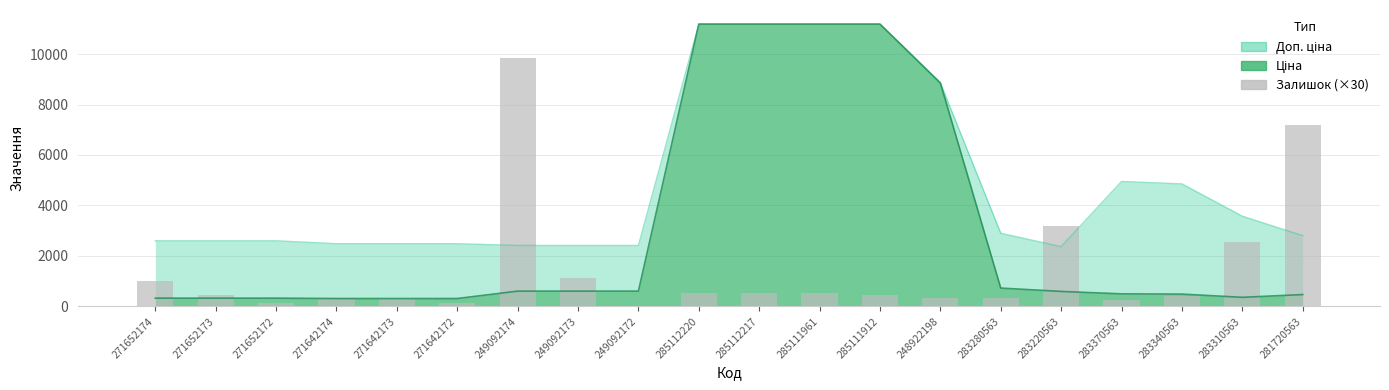

What is the value of the 17th bar from the left?

270